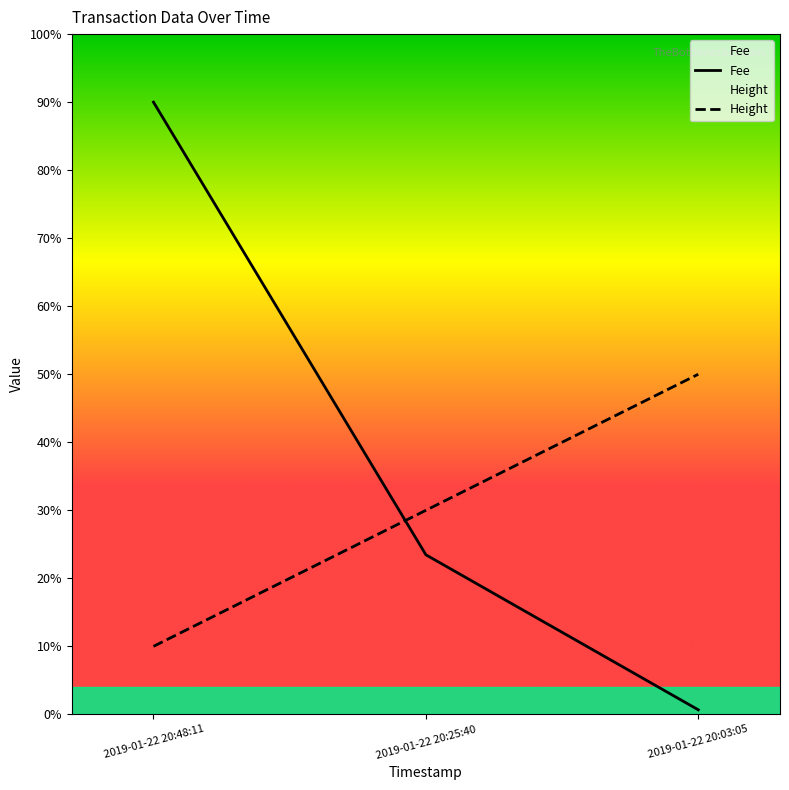

What position from the left is 2019-01-22 20:25:40?

2